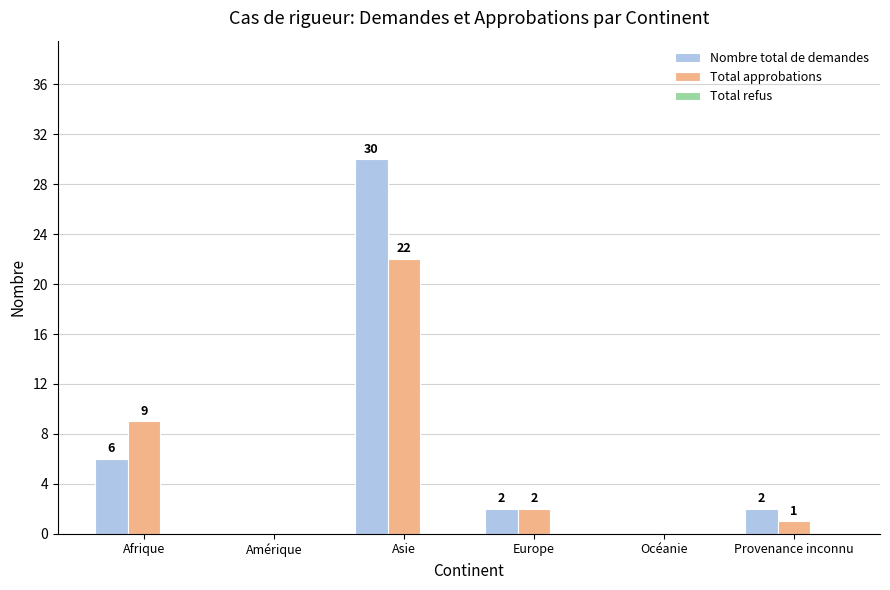

The Total approbations series shows 22 at Asie. True or false?

True